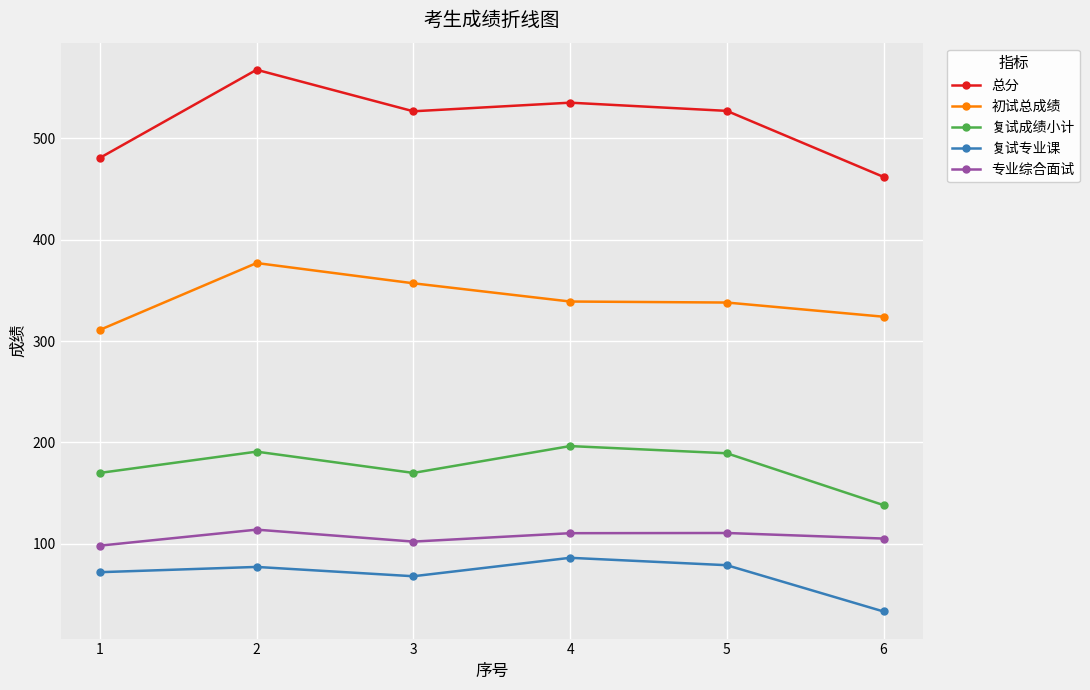

True or false: 初试总成绩 has more than 2 interior local peaks.

False